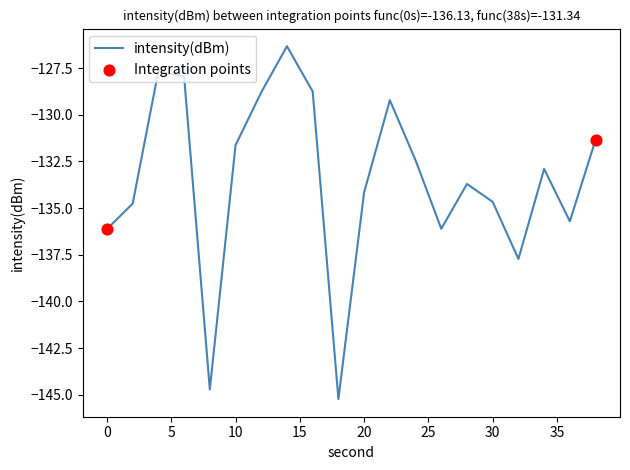

What is the difference between the maximum and minimum values?

18.9